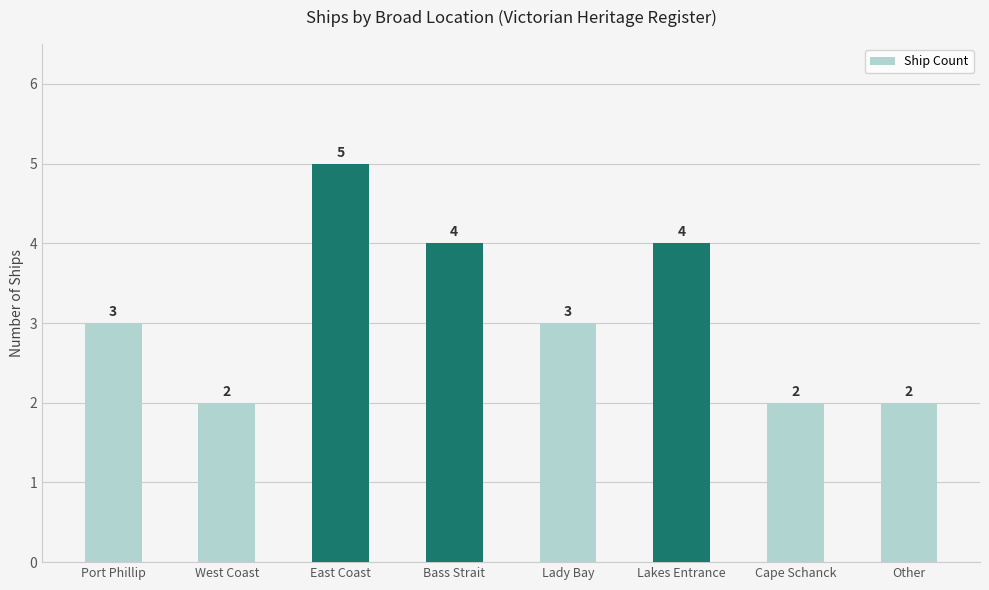

Reading left to right, transcribe all the data shown in this chart.

3	2	5	4	3	4	2	2